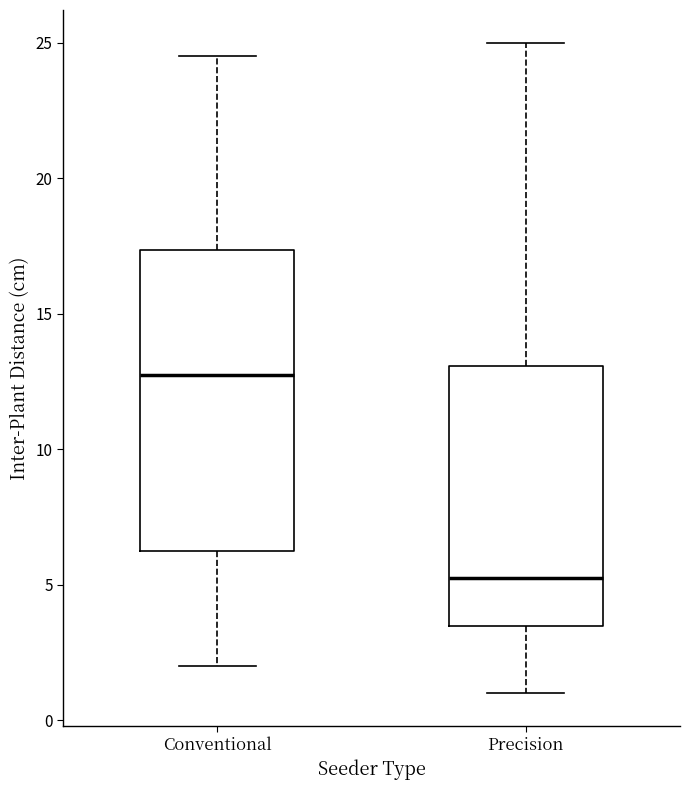

Reading left to right, transcribe this box plot: for each box, give where its median line is, the range the box spans, and where its two whiskers end, as read against the y-axis. The values are not printed on the chart, so give them approximately, as read against the axis.

Conventional: median 13.0, box 6.5 to 17.5, whiskers 2.0 to 24.5
Precision: median 5.5, box 3.5 to 13.0, whiskers 1.0 to 25.0